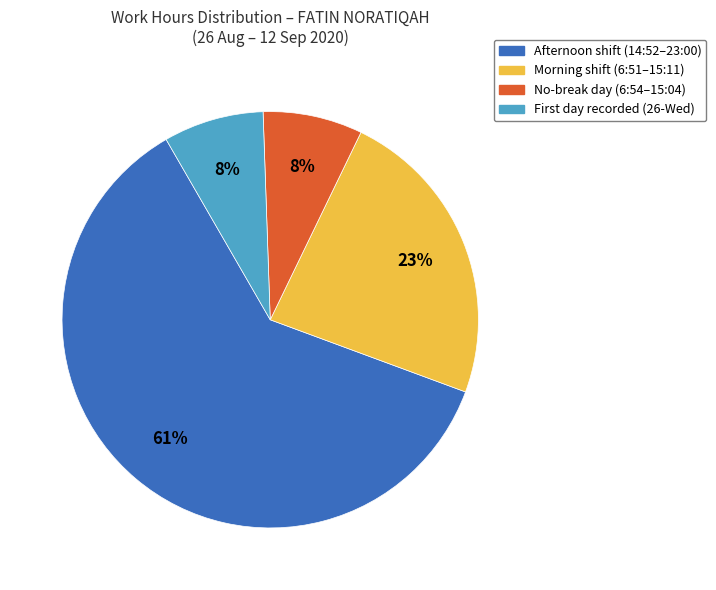

Which category has the biggest portion of the pie?

Afternoon shift (14:52–23:00)